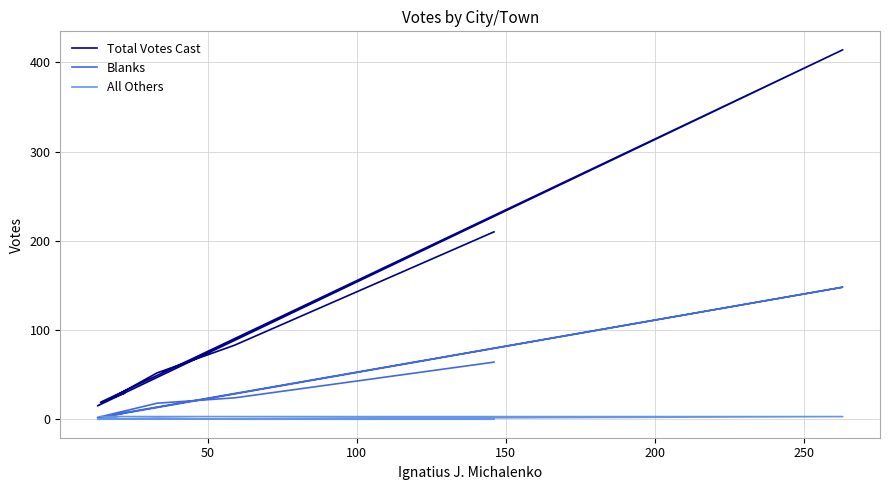

What are all the series names shown in the legend?

Total Votes Cast, Blanks, All Others